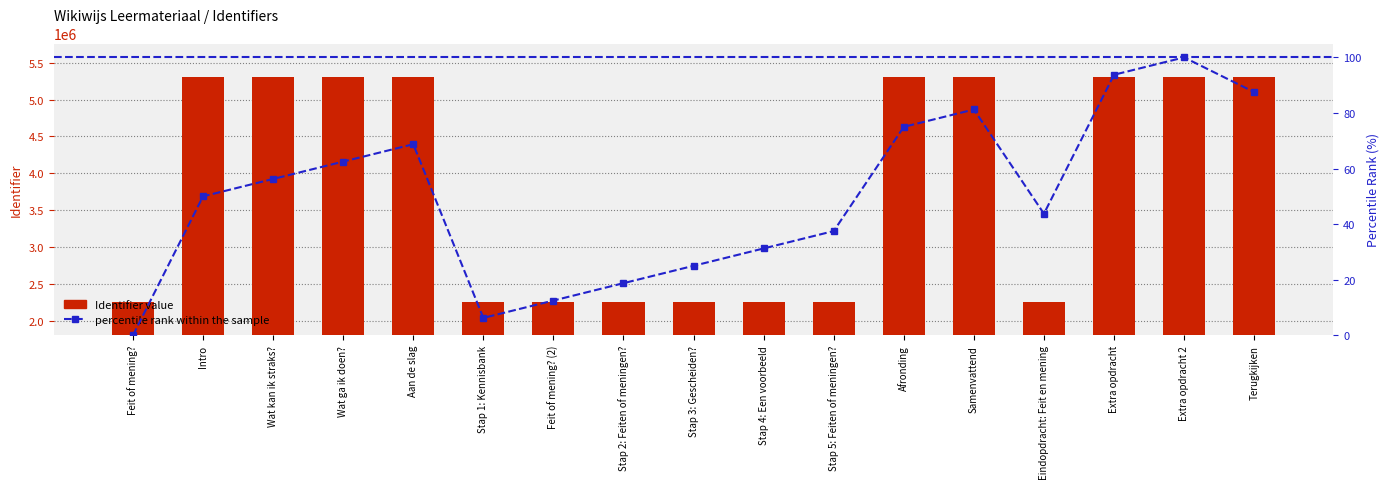

The Identifier series shows 549066.4 at Feit of mening?. True or false?

False